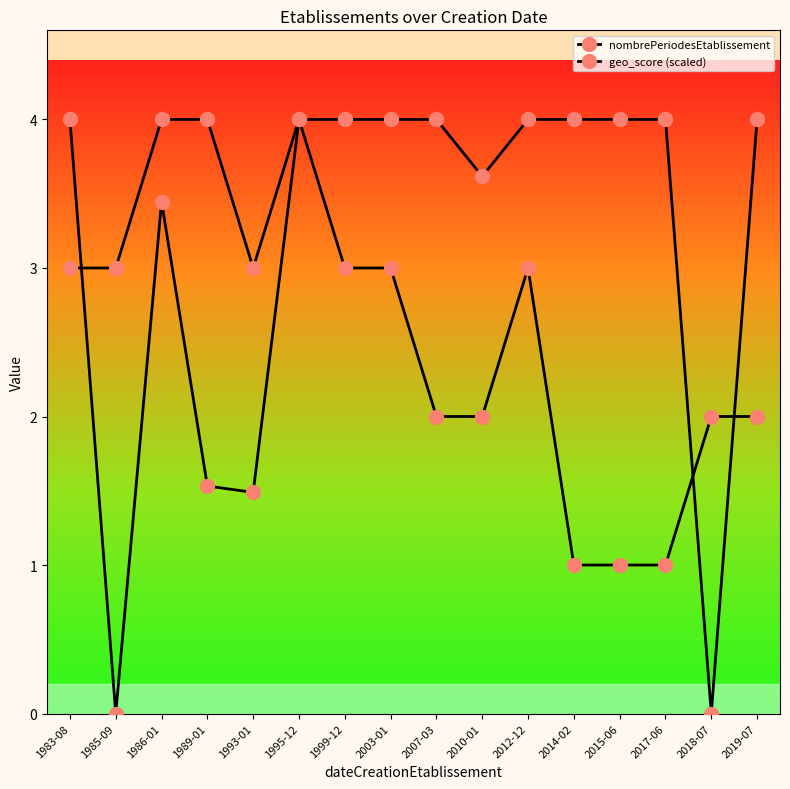

Is this an area chart (filled region under the line)?

No